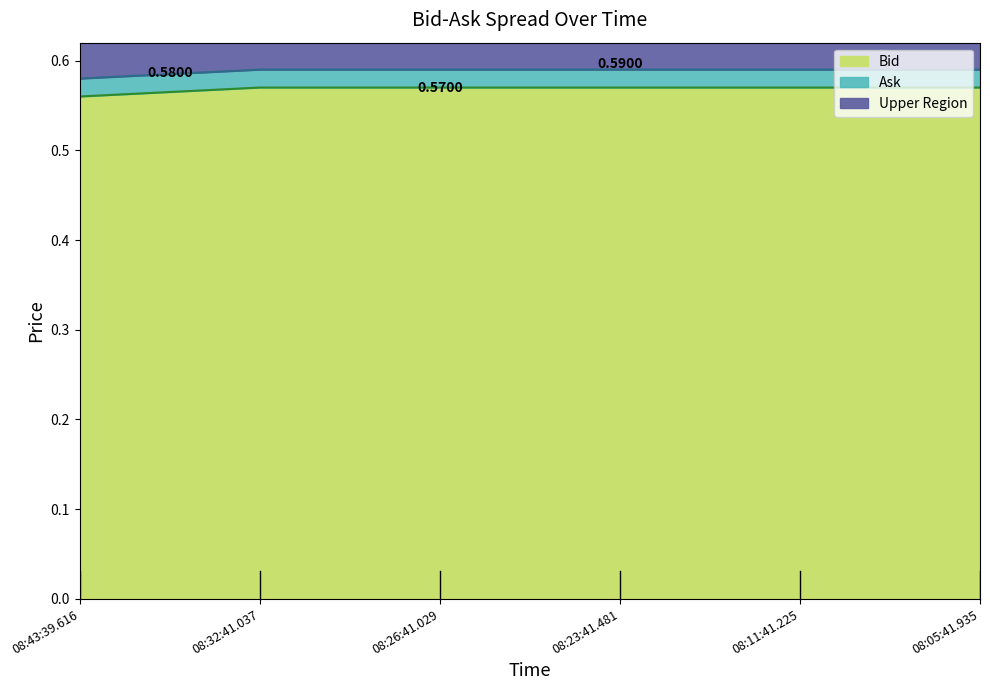

How many Ask values are between 0 and 1?

6